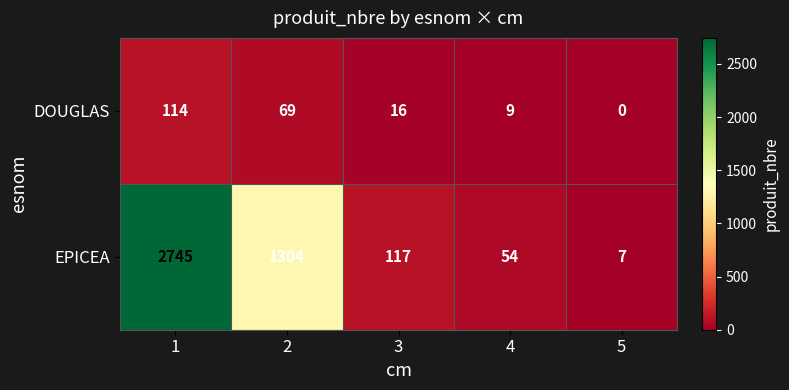

How many data points does each series have?

5